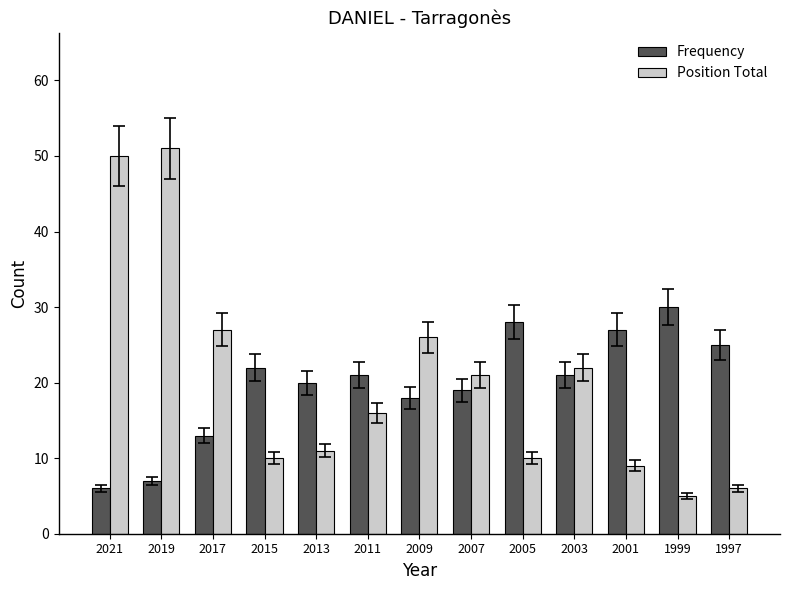

What is the sum of the Position Total values at 2009 and 2007?

47